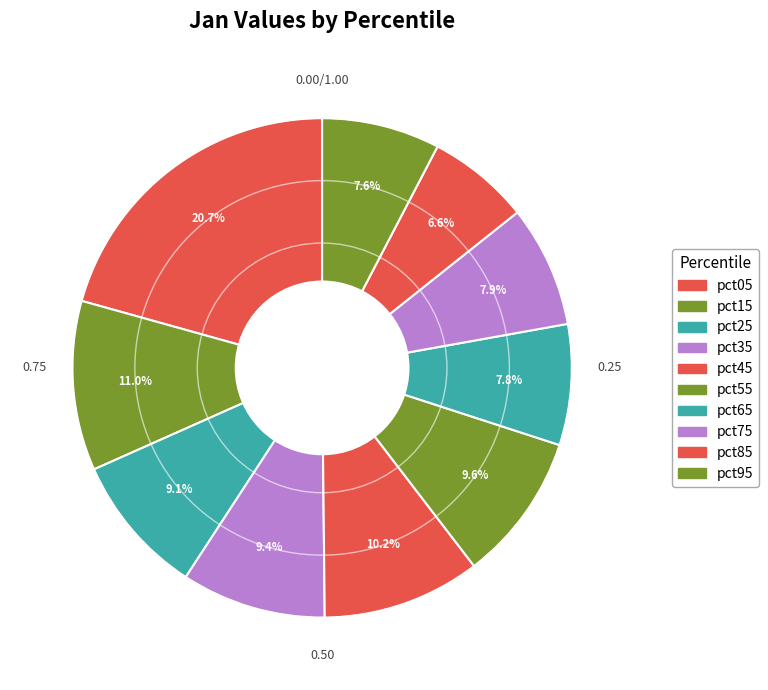

How many segments does this pie chart have?

10